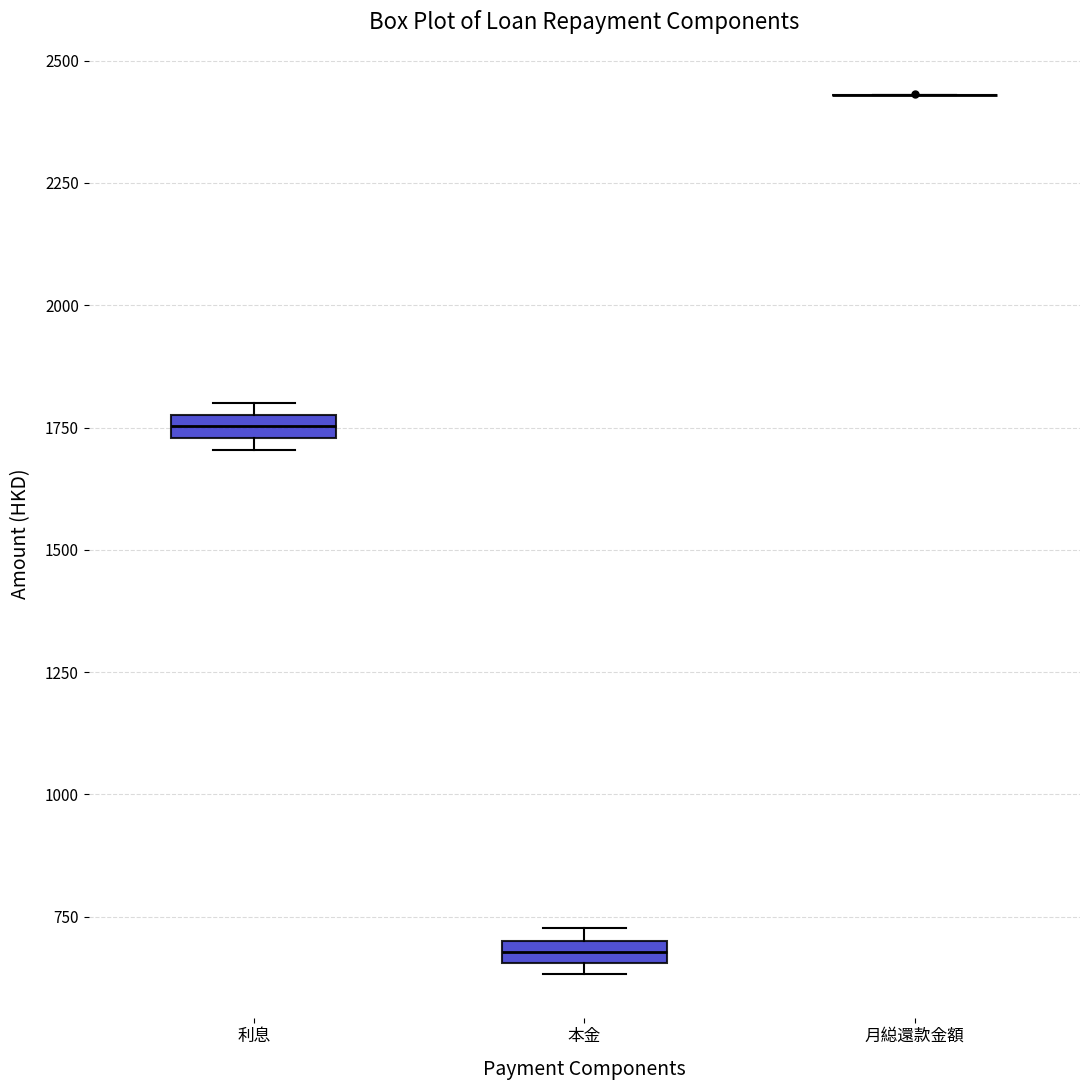

Where is the upper edge of the box for 本金 on the y-axis? The values are not printed on the chart, so give them approximately, as read against the axis.

700